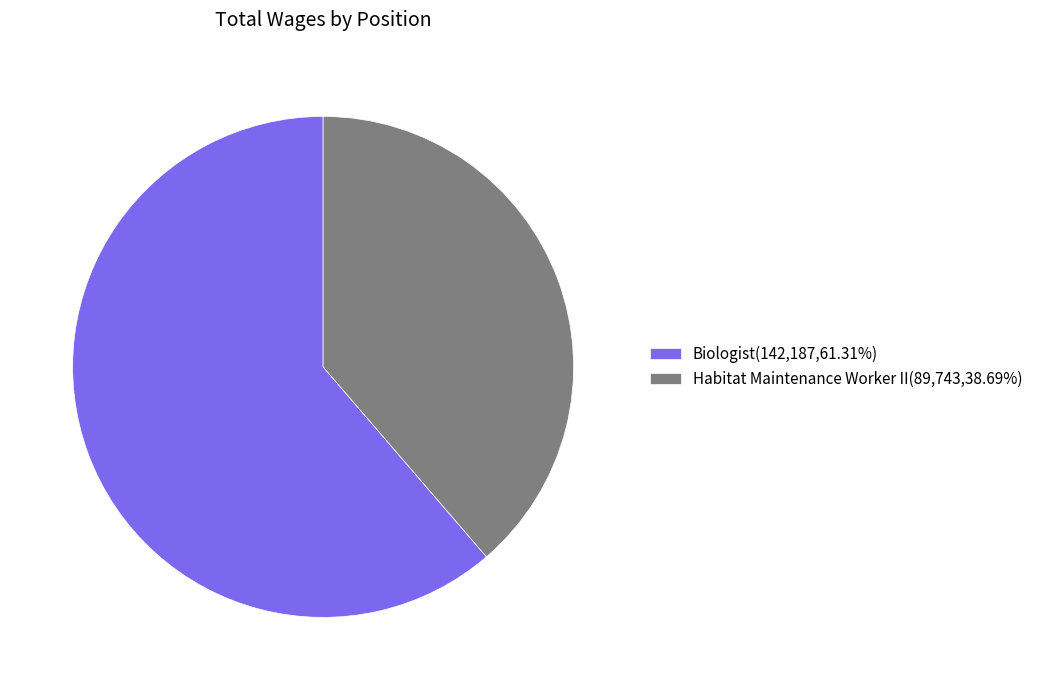

The Habitat Maintenance Worker II slice represents 45% of the pie. True or false?

False